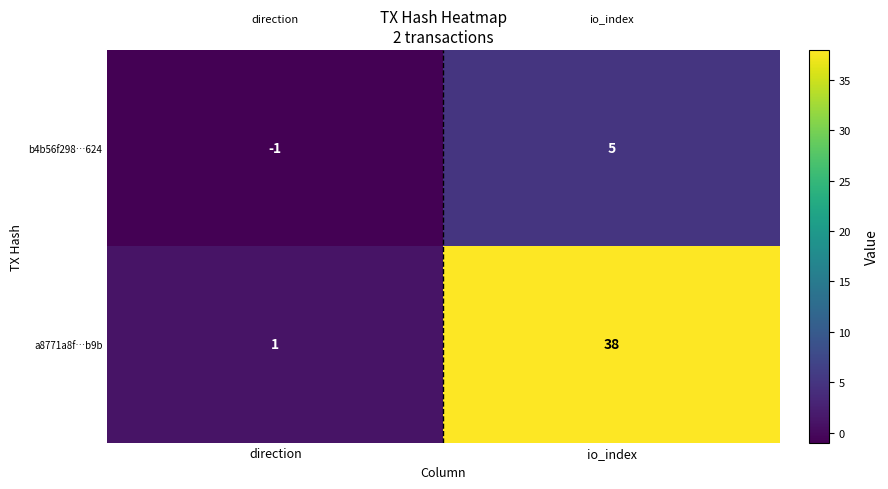

Reading right to left, list all the values displayed in this chart.

b4b56f298…624: io_index=5	direction=-1
a8771a8f…b9b: io_index=38	direction=1